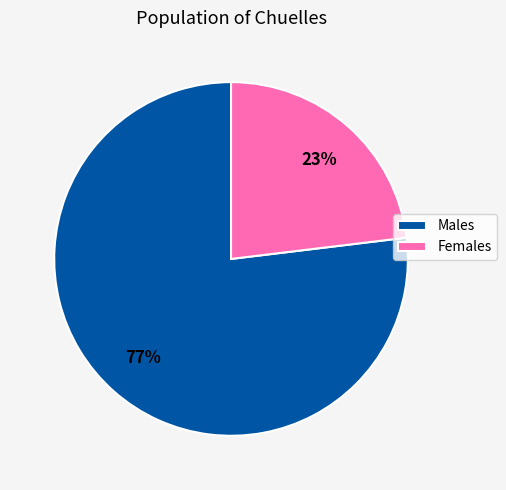

Is the sum of Females and Males greater than half?

Yes